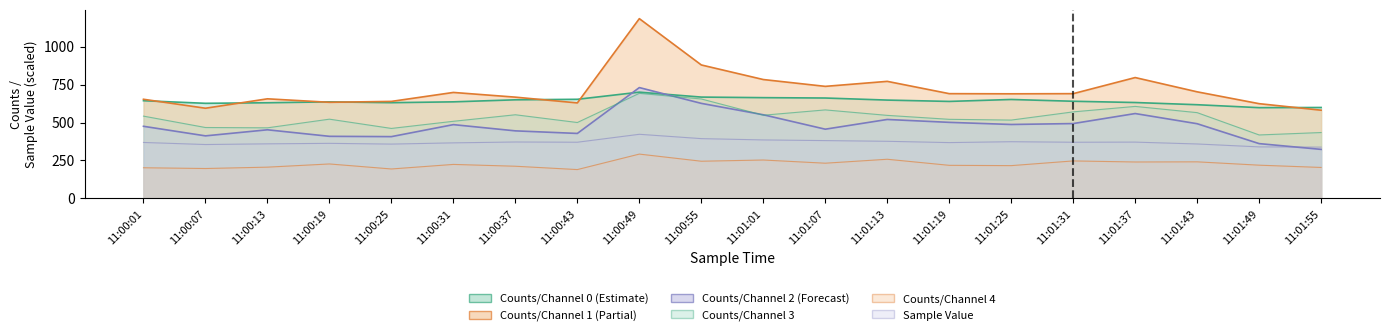

What is the label of the 11th point from the right?

11:00:55